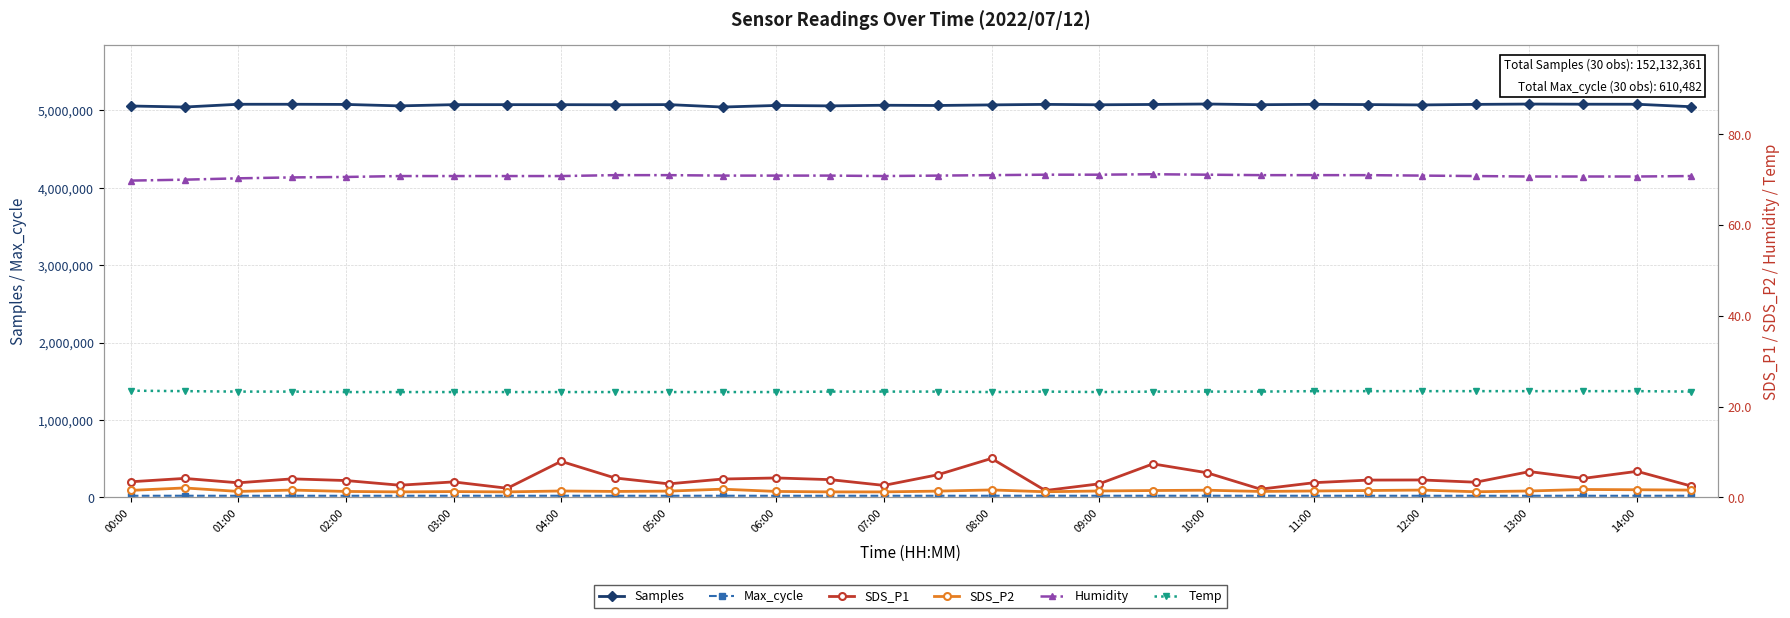

The value of Samples at 00:00 is 5057827. True or false?

True